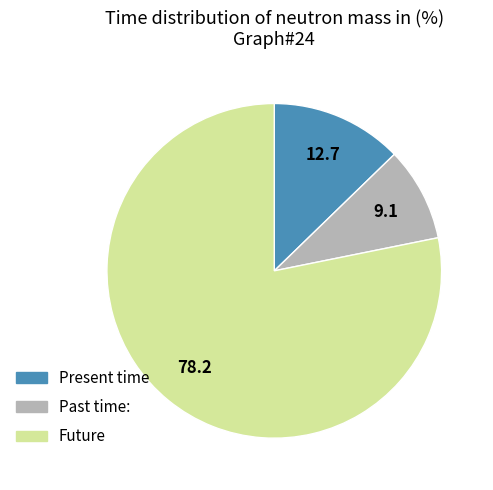

Is there a majority slice in this chart?

Yes